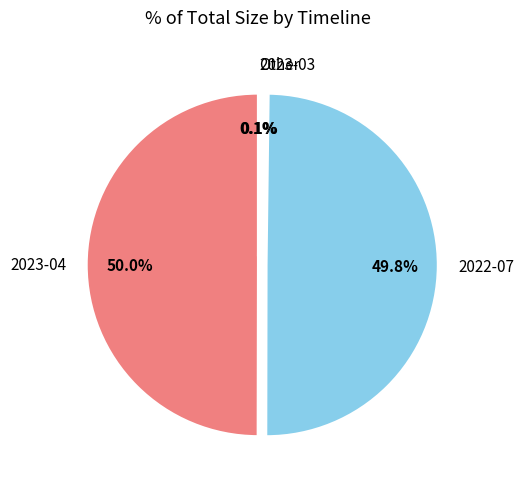

What portion of the pie excludes 2023-04?

50.0%